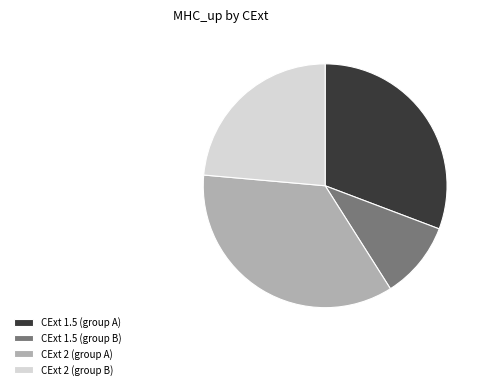

Is it true that CExt 2 (group B) is 36% of the pie?

False